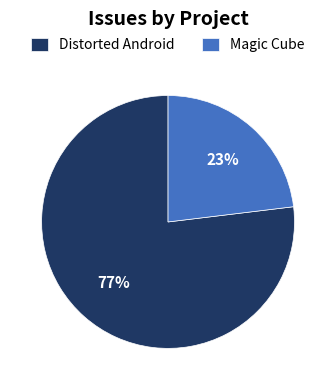

Count the number of slices in the pie.

2